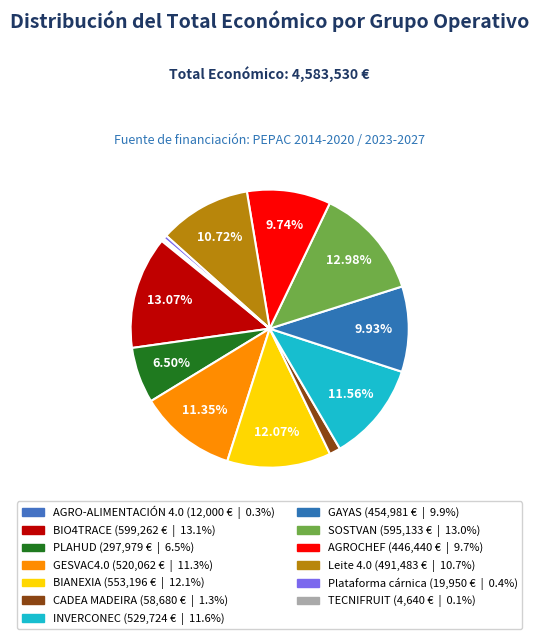

The AGROCHEF slice represents 4% of the pie. True or false?

False